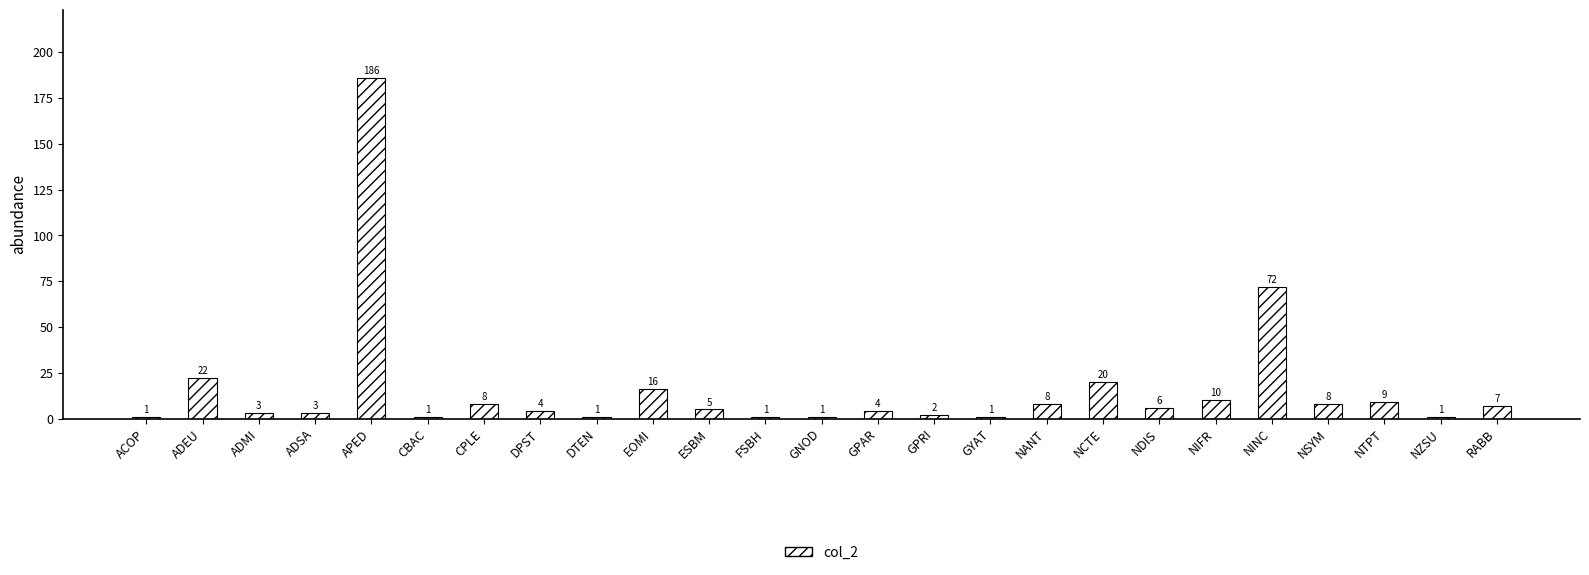

What is the value of the 20th bar from the left?

10